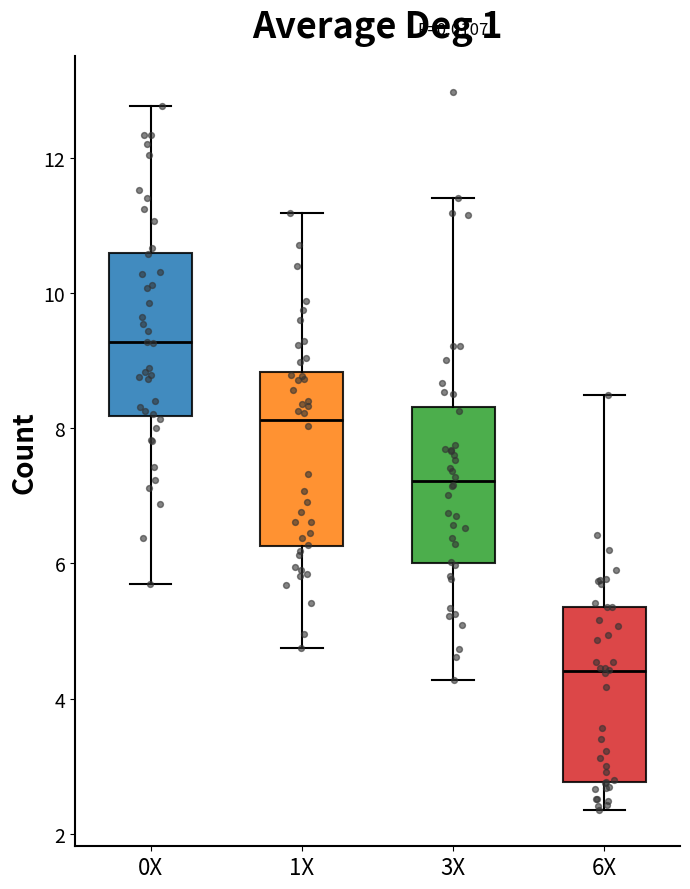

Reading left to right, transcribe this box plot: for each box, give where its median line is, the range the box spans, and where its two whiskers end, as read against the y-axis. The values are not printed on the chart, so give them approximately, as read against the axis.

0X: median 9.2, box 8.2 to 10.6, whiskers 5.6 to 12.8
1X: median 8.2, box 6.2 to 8.8, whiskers 4.8 to 11.2
3X: median 7.2, box 6.0 to 8.4, whiskers 4.2 to 11.4
6X: median 4.4, box 2.8 to 5.4, whiskers 2.4 to 8.4